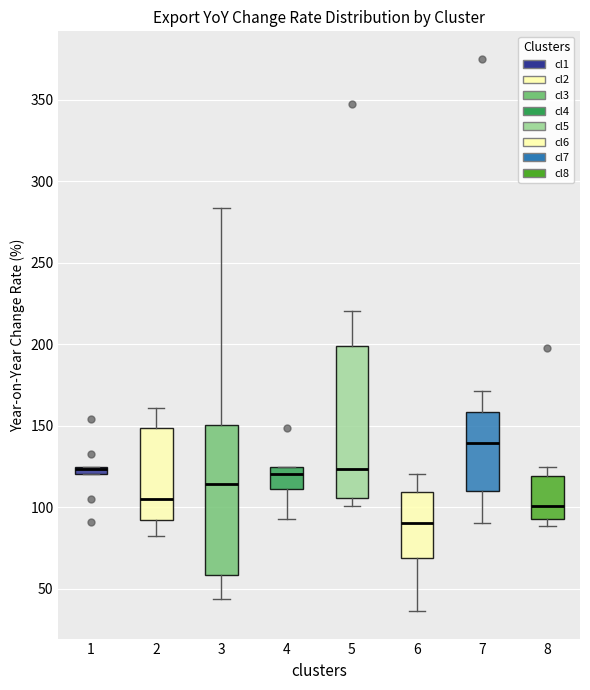

Where is the upper edge of the box at x = 4 on the y-axis? The values are not printed on the chart, so give them approximately, as read against the axis.

125